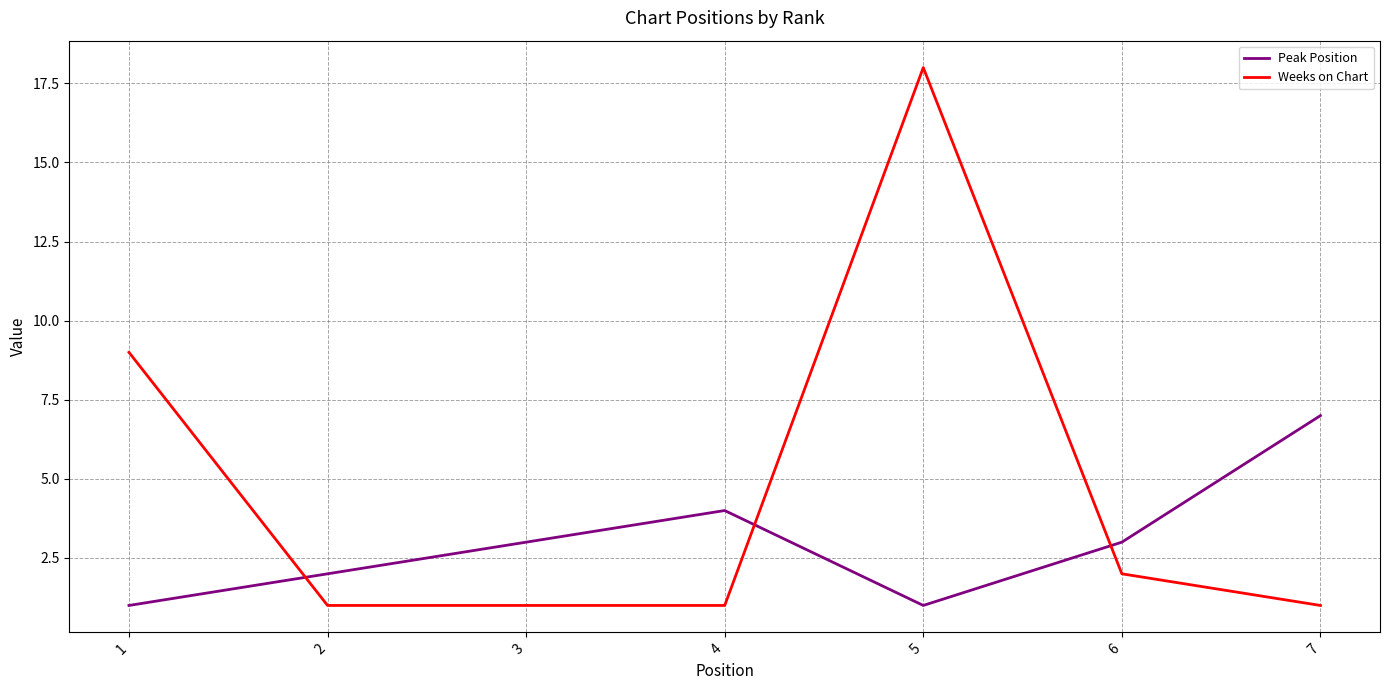

Which series ends up on top after the final intersection of Weeks on Chart and Peak Position?

Peak Position